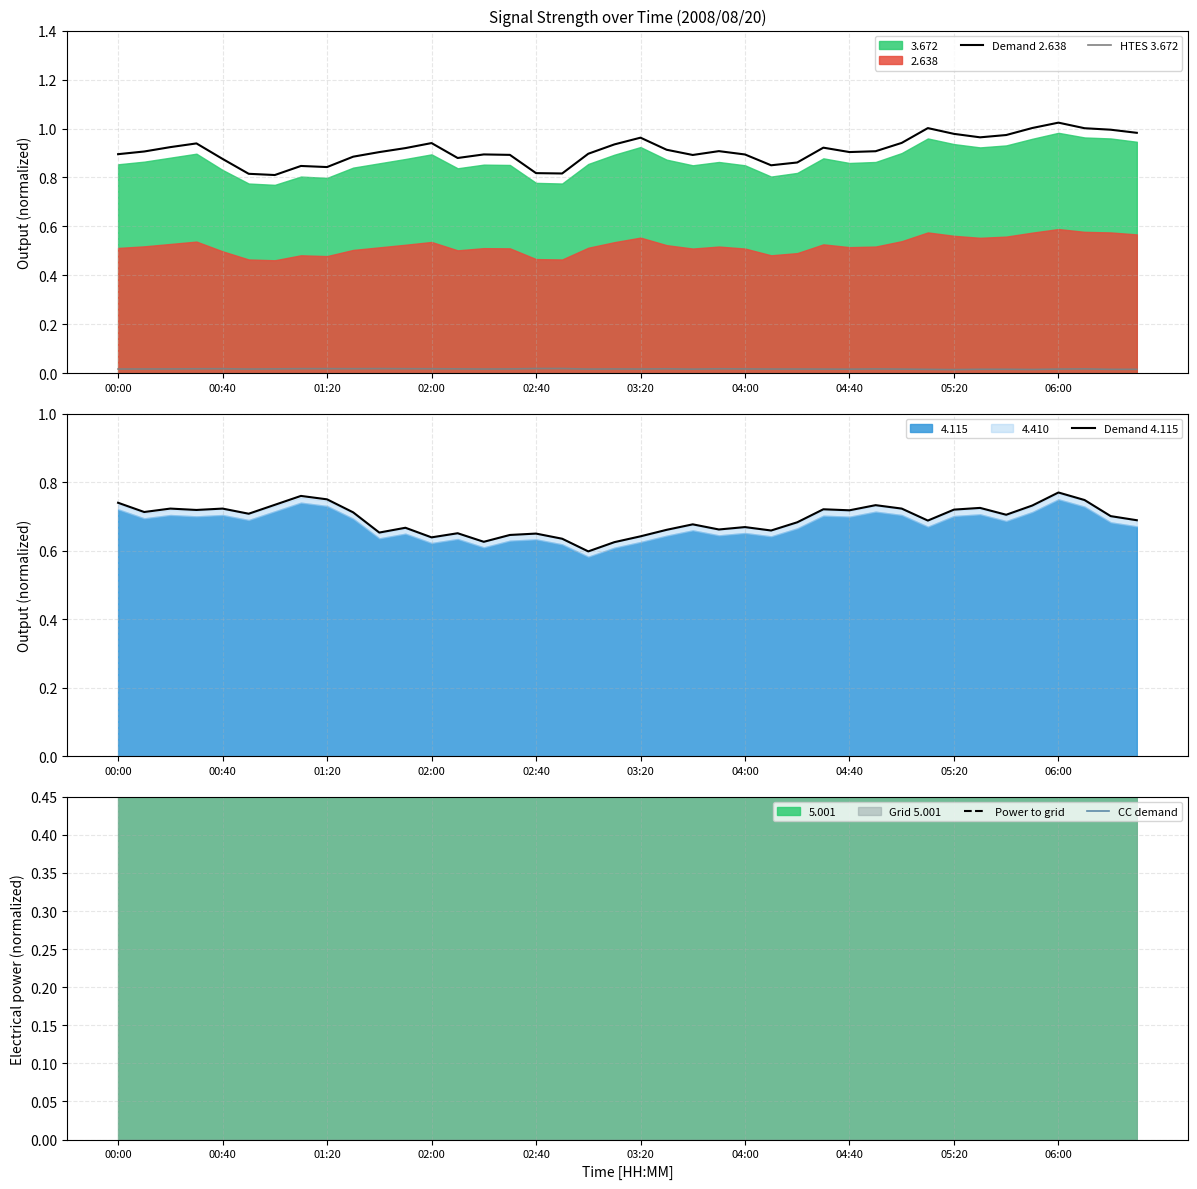

True or false: Demand 2.638 has a value of 0.9 at 04:40.

True